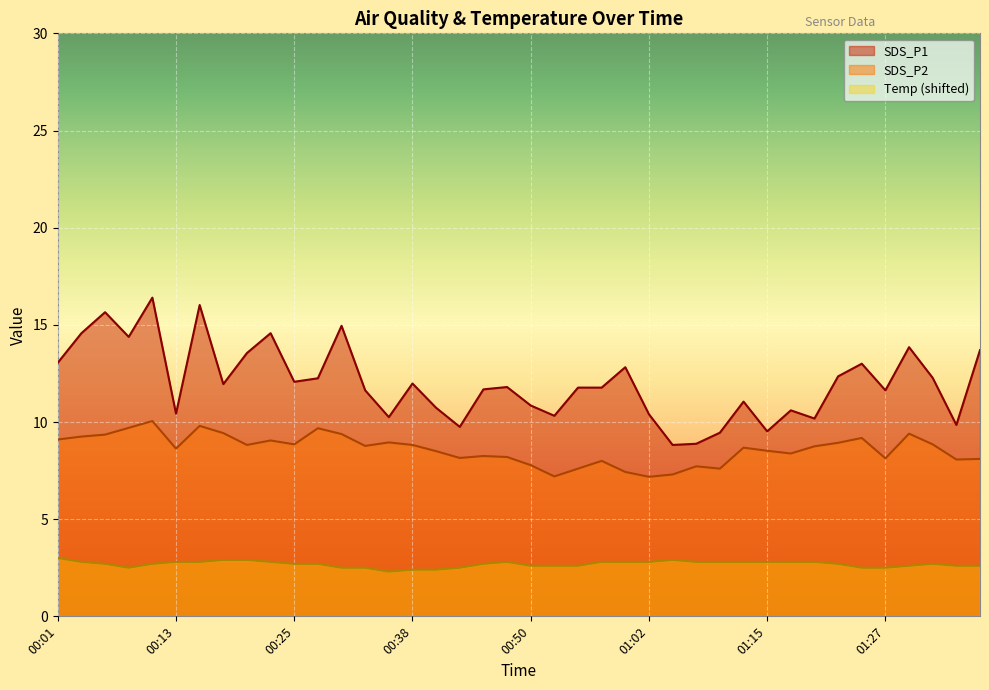

What is the label of the 26th point from the right?

00:35